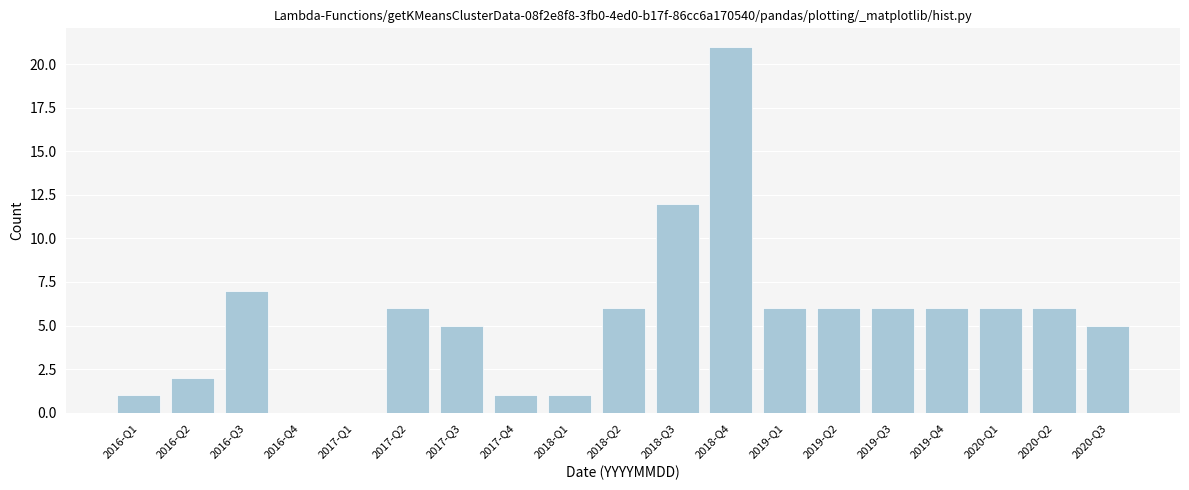

Reading left to right, list all the values displayed in this chart.

2016-Q1=1	2016-Q2=2	2016-Q3=7	2016-Q4=0	2017-Q1=0	2017-Q2=6	2017-Q3=5	2017-Q4=1	2018-Q1=1	2018-Q2=6	2018-Q3=12	2018-Q4=21	2019-Q1=6	2019-Q2=6	2019-Q3=6	2019-Q4=6	2020-Q1=6	2020-Q2=6	2020-Q3=5